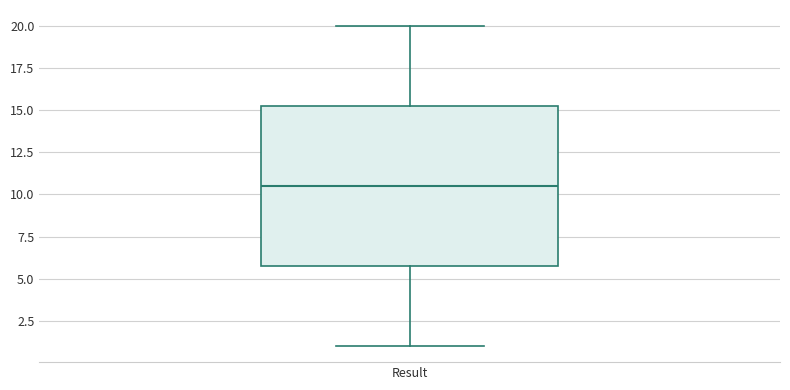

Where does the lower whisker of the box for Result end on the y-axis? The values are not printed on the chart, so give them approximately, as read against the axis.

1.0